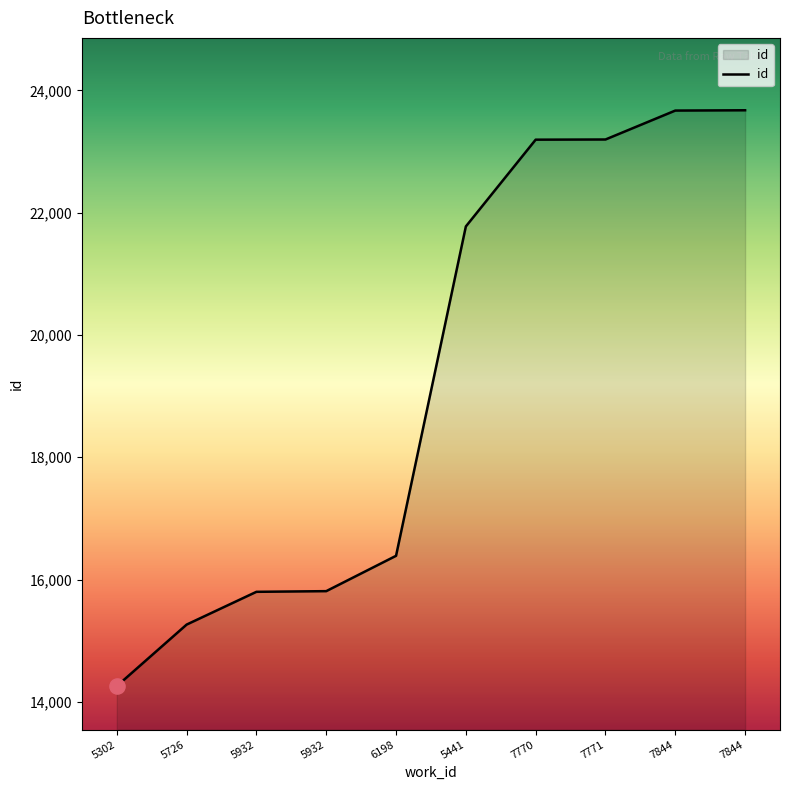

Approximately how many times larger is the value at 5302 compared to 5932?

0.9